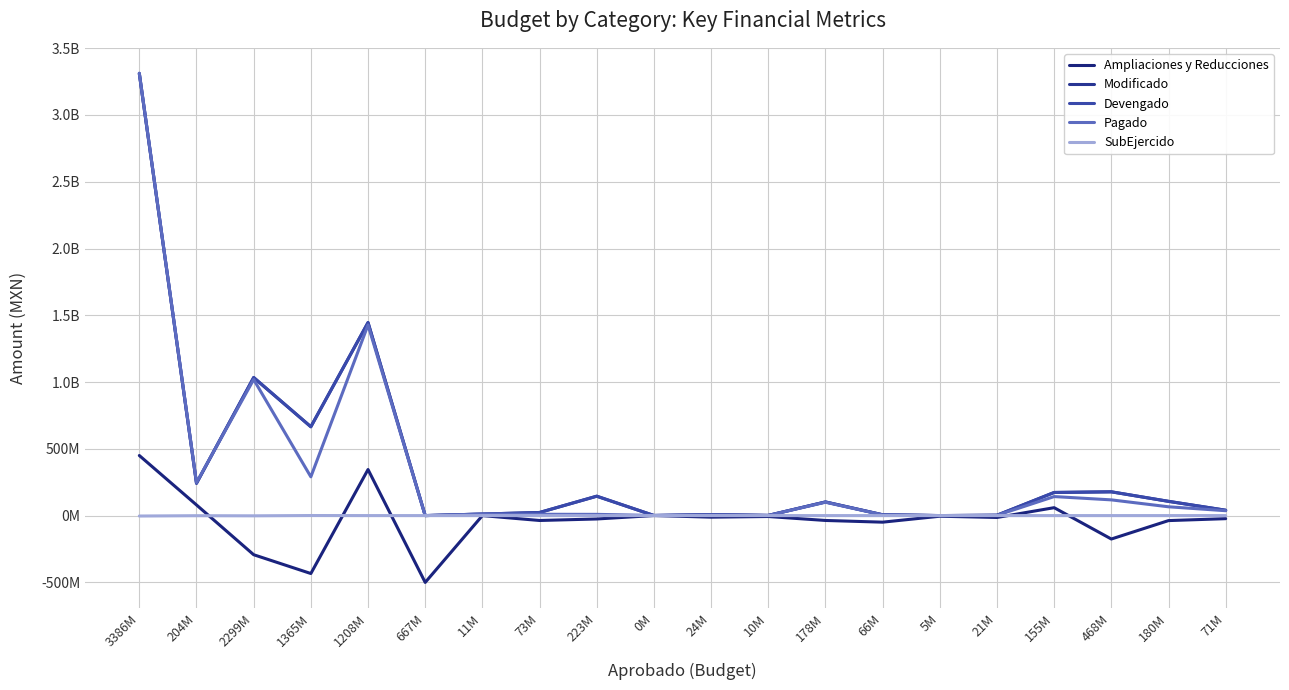

The Ampliaciones y Reducciones series shows -131394253.0 at 667M. True or false?

False